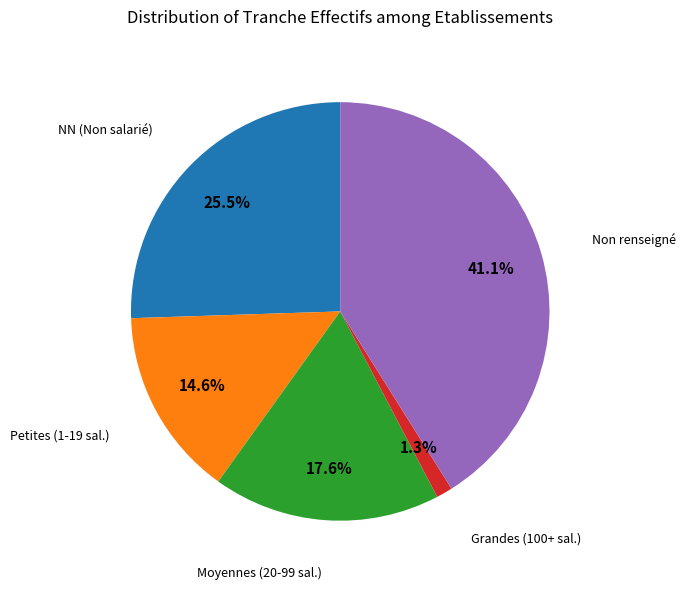

Does any single category account for the majority?

No